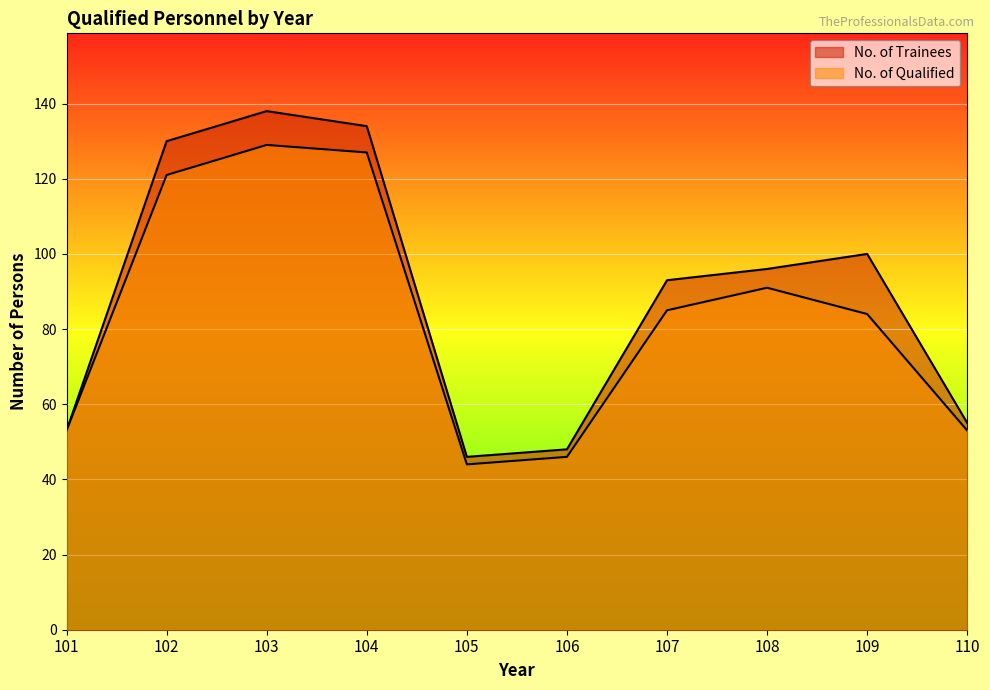

What is the highest value of the No. of Qualified series?

129